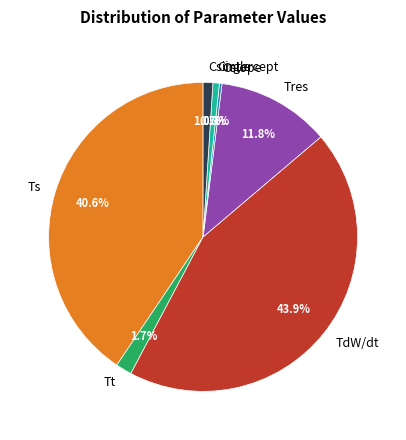

How much of the chart is everything except Tres?

88.2%